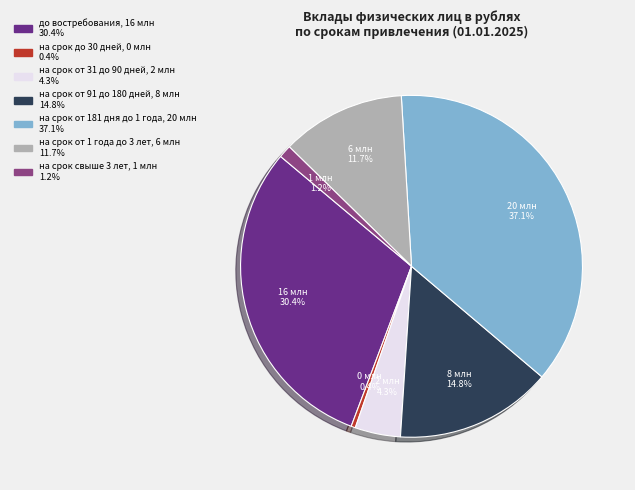

What portion of the pie excludes на срок от 1 года до 3 лет?

88.3%